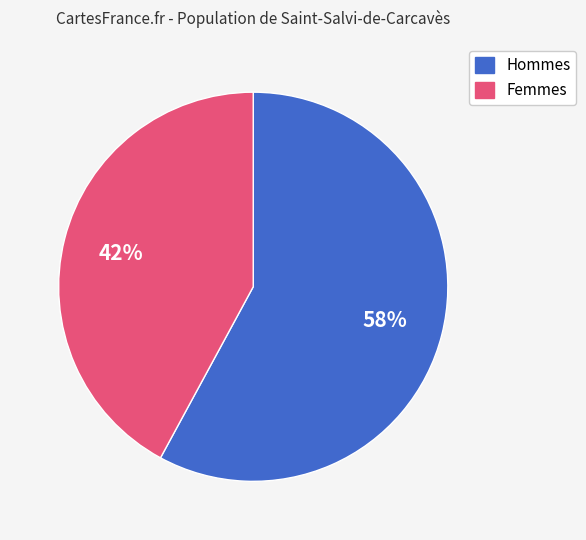

To the nearest percent, what is the difference between the largest and smallest slice percentages?

16%